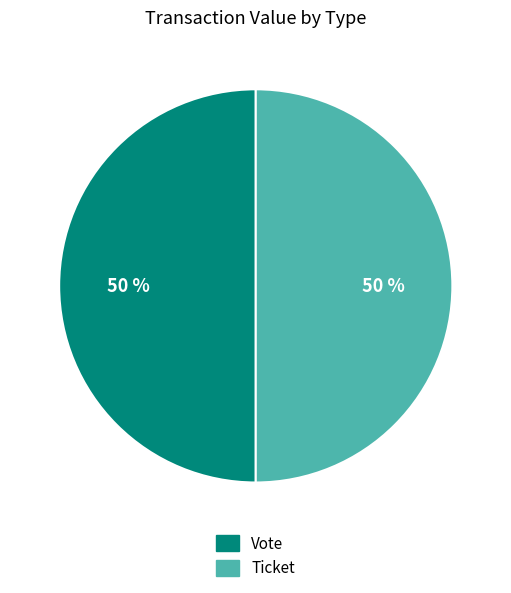

What percentage is the Vote slice, to the nearest percent?

50%